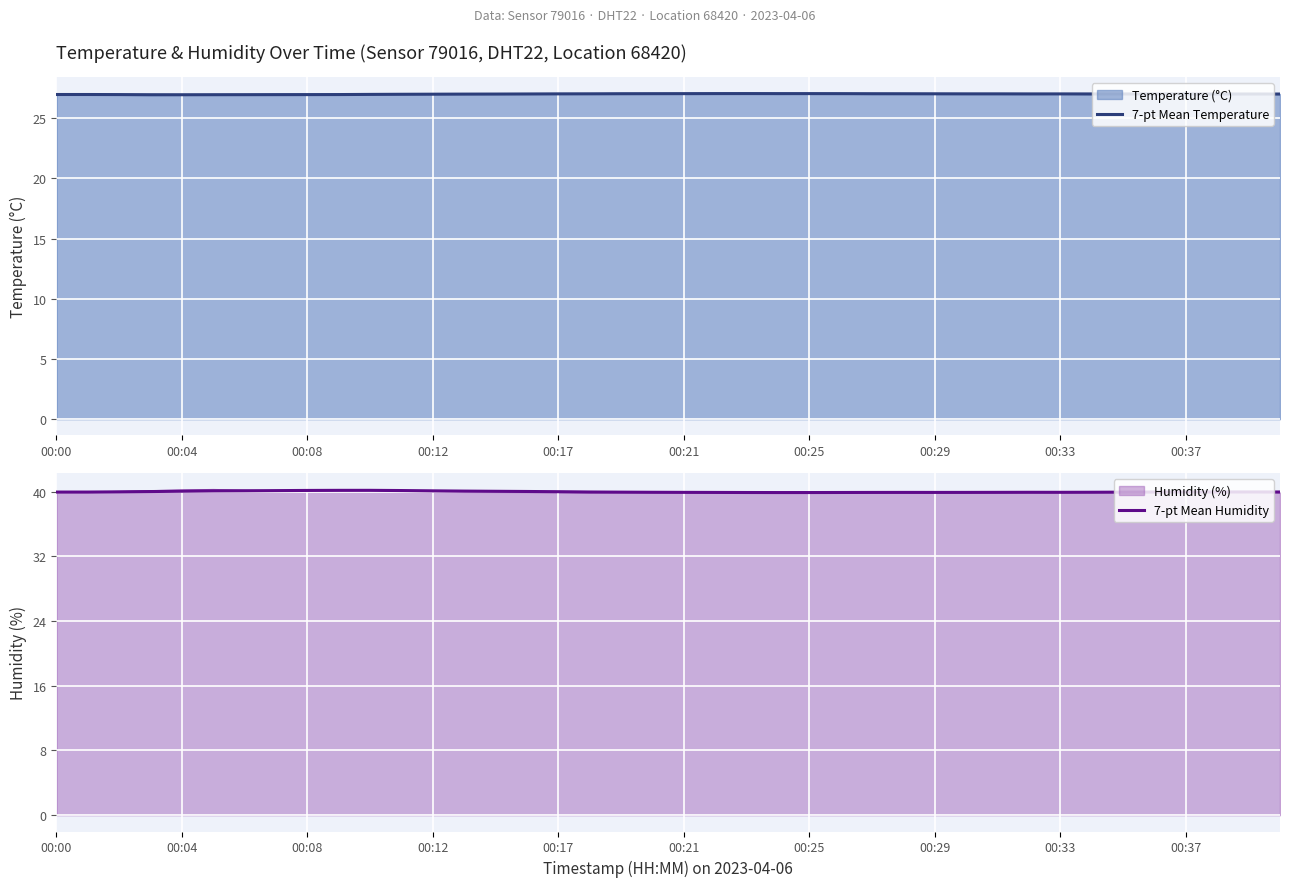

The 7-pt Mean Temperature series shows 13.1 at 00:04. True or false?

False